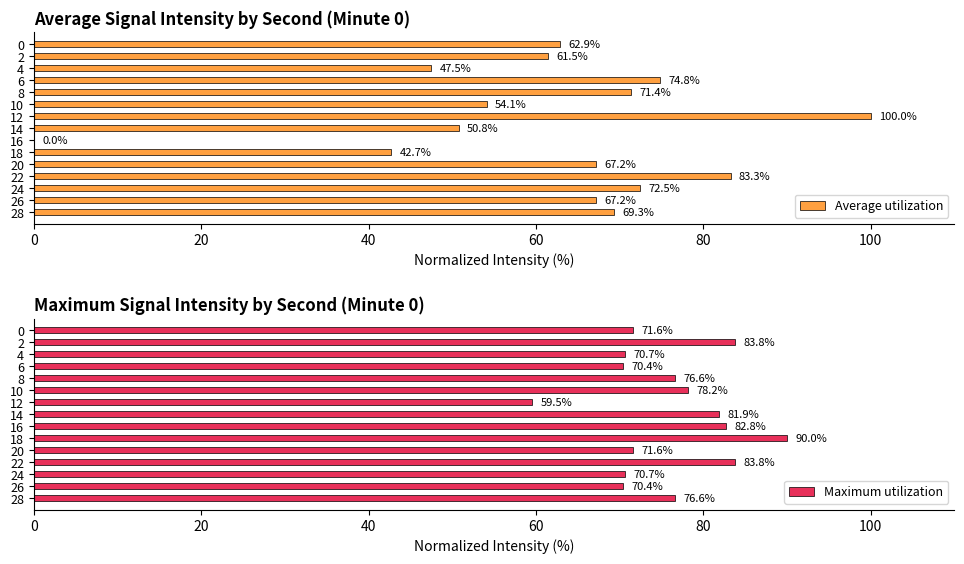

What is the sum of all Average utilization values?

925.0